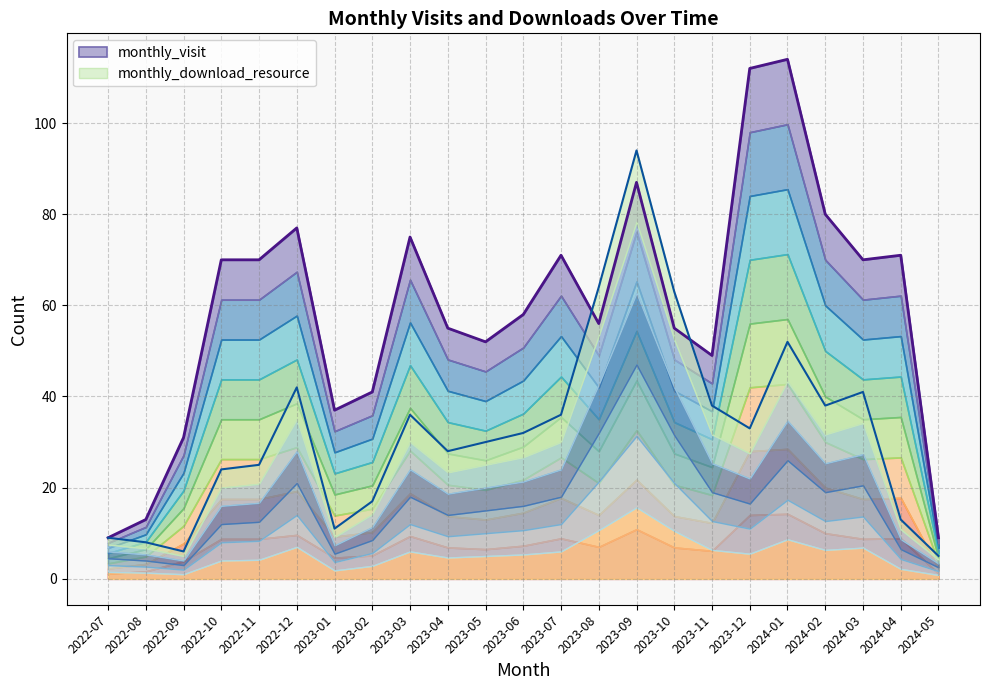

How many intersections are there between monthly_download_resource and monthly_visit?

2